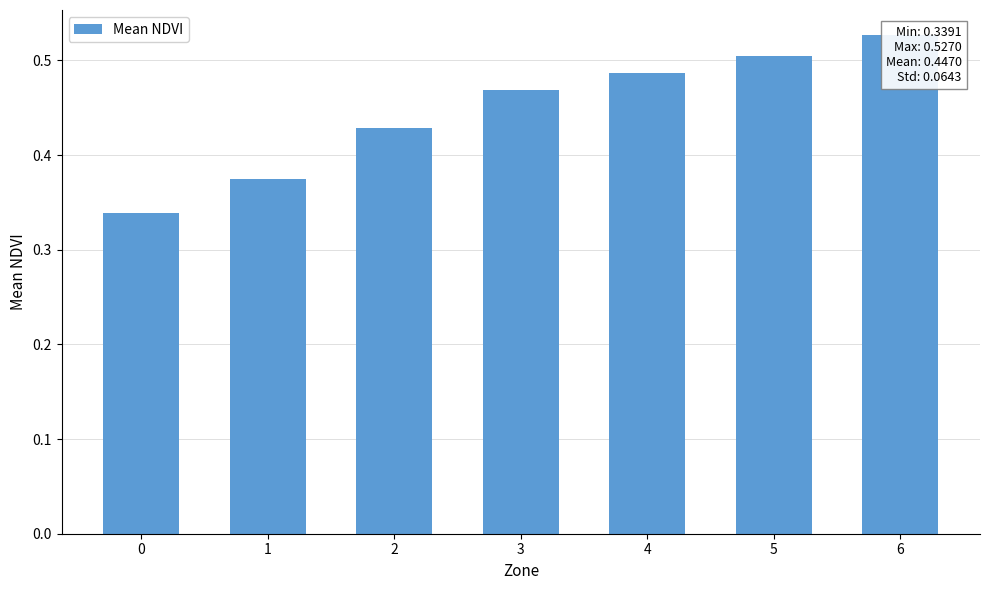

Reading right to left, list all the values displayed in this chart.

0.5	0.5	0.5	0.5	0.4	0.4	0.3